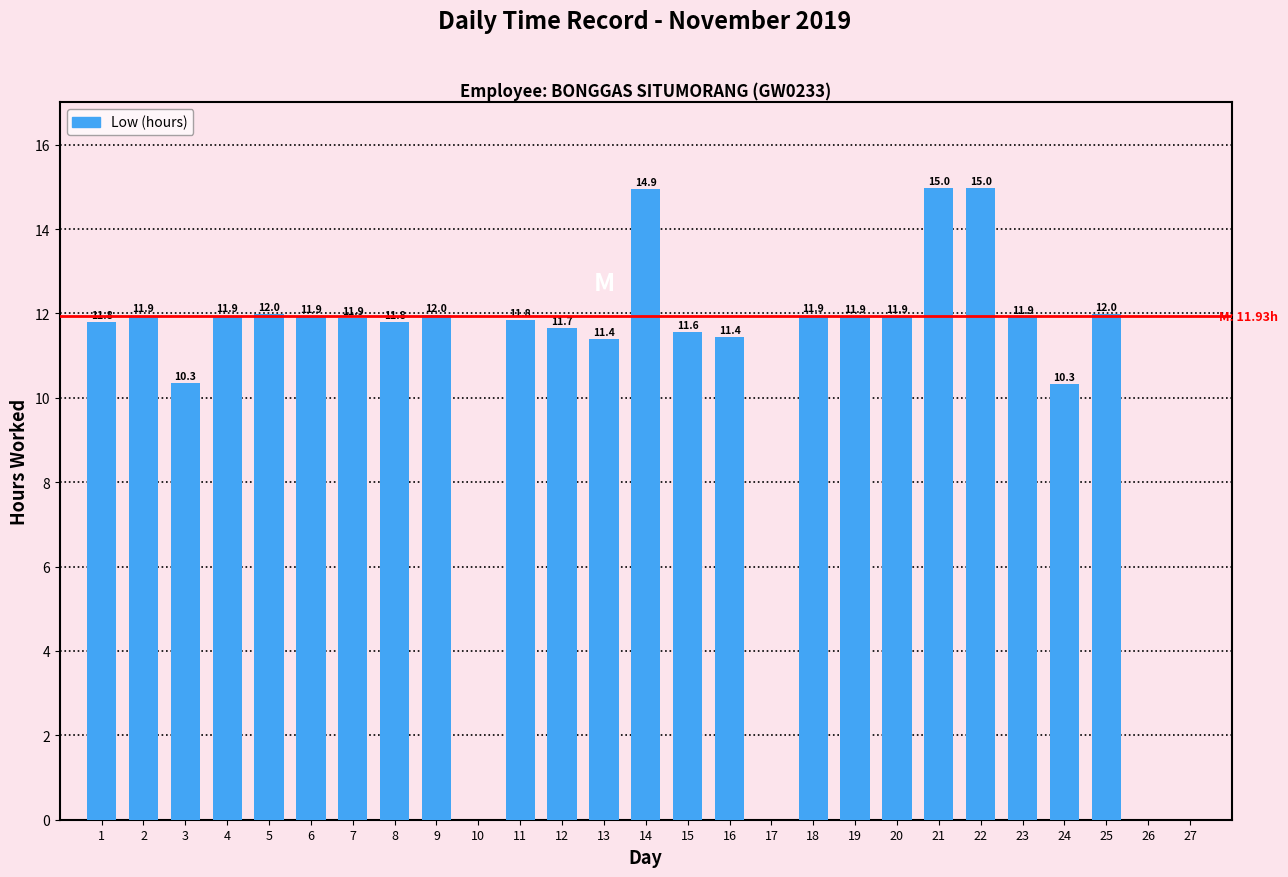

At which category does the chart reach its peak across all series?

21